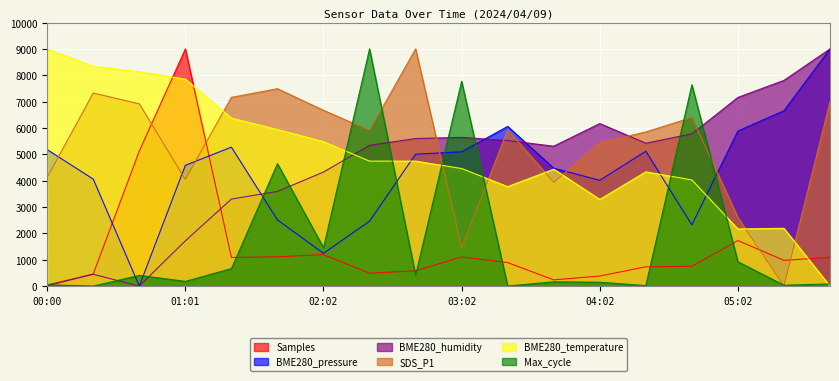

Is the value of Max_cycle at 01:22 greater than the value of BME280_pressure at 03:42?

No